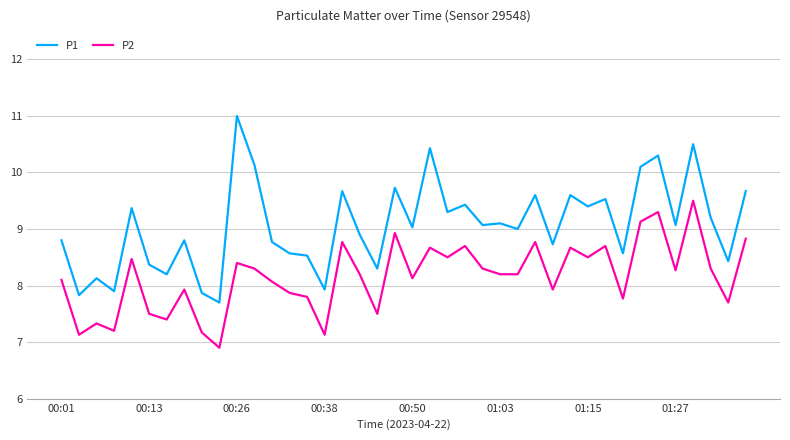

What are all the series names shown in the legend?

P1, P2